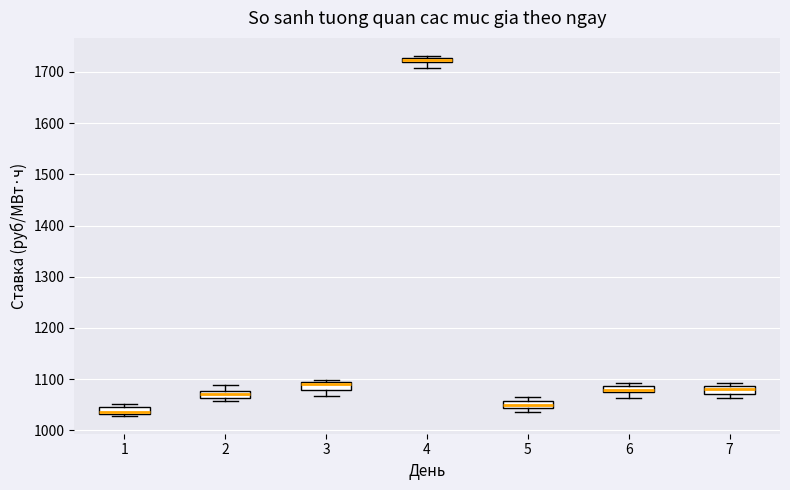

Where does the median line of the box at x = 7 sit on the y-axis? The values are not printed on the chart, so give them approximately, as read against the axis.

1080